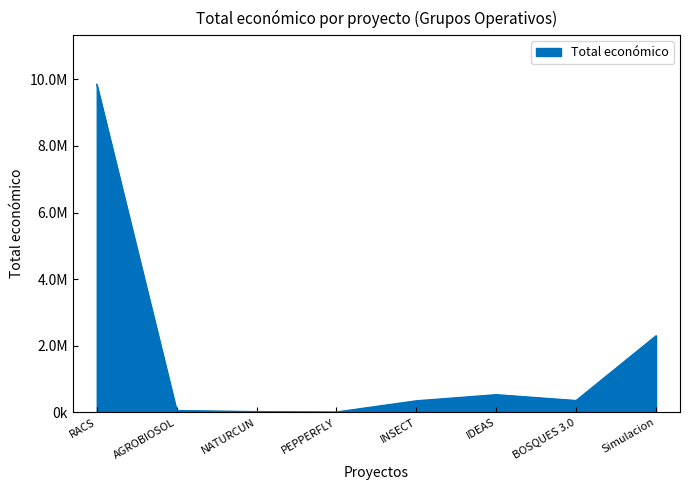

Does the chart have visible grid lines?

No